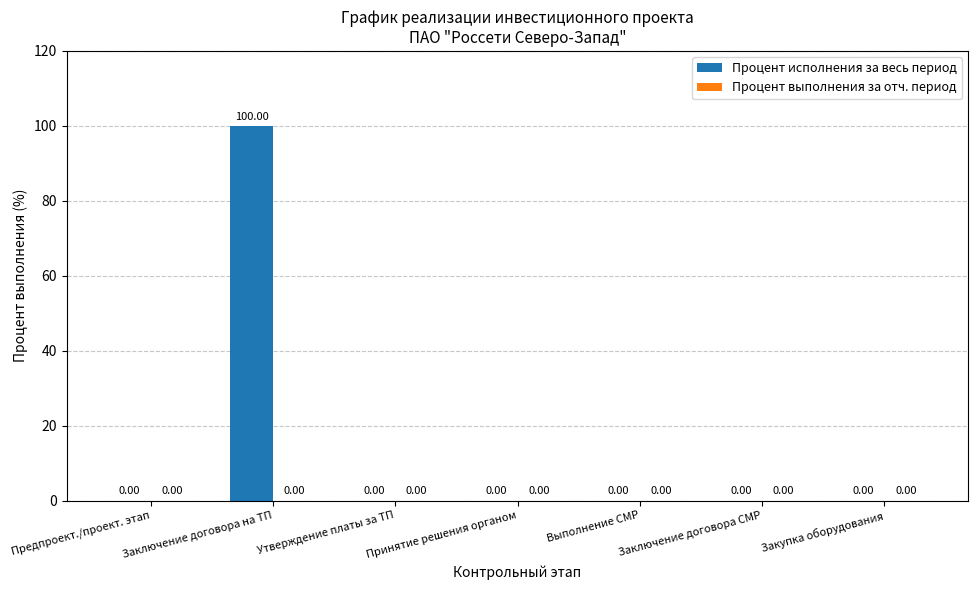

What is the sum of all values?

100